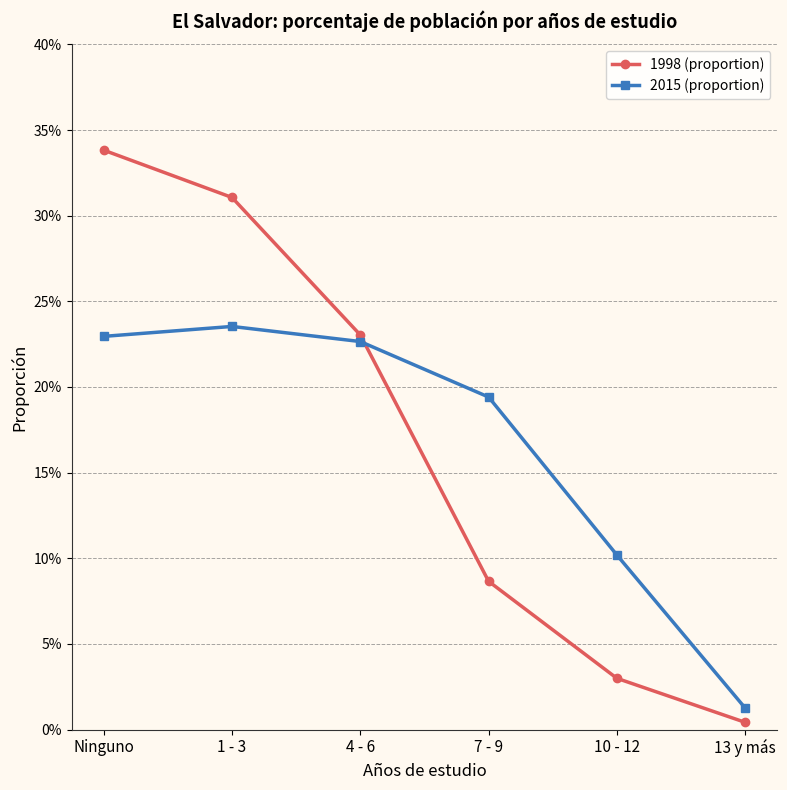

What are all the series names shown in the legend?

1998 (proportion), 2015 (proportion)